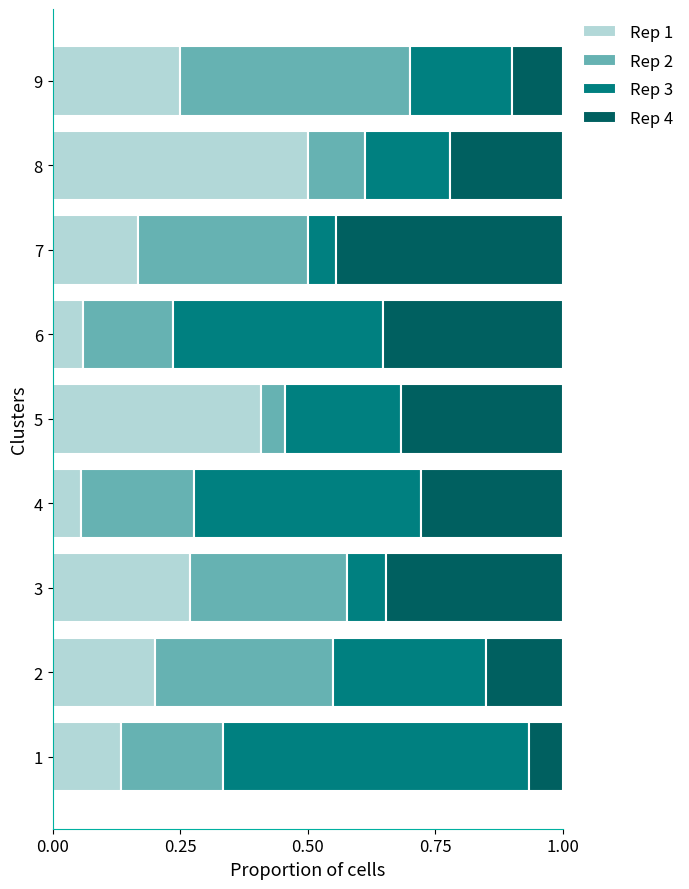

How many Rep 1 values are between 0 and 1?

9